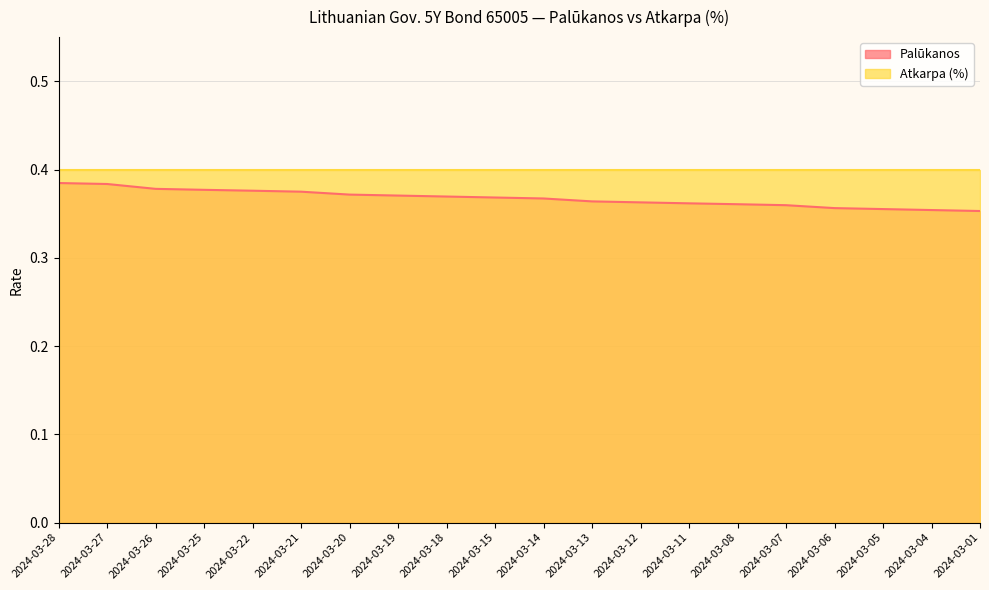

List the labels in order of value, largest first.

2024-03-28, 2024-03-27, 2024-03-26, 2024-03-25, 2024-03-22, 2024-03-21, 2024-03-20, 2024-03-19, 2024-03-18, 2024-03-15, 2024-03-14, 2024-03-13, 2024-03-12, 2024-03-11, 2024-03-08, 2024-03-07, 2024-03-06, 2024-03-05, 2024-03-04, 2024-03-01